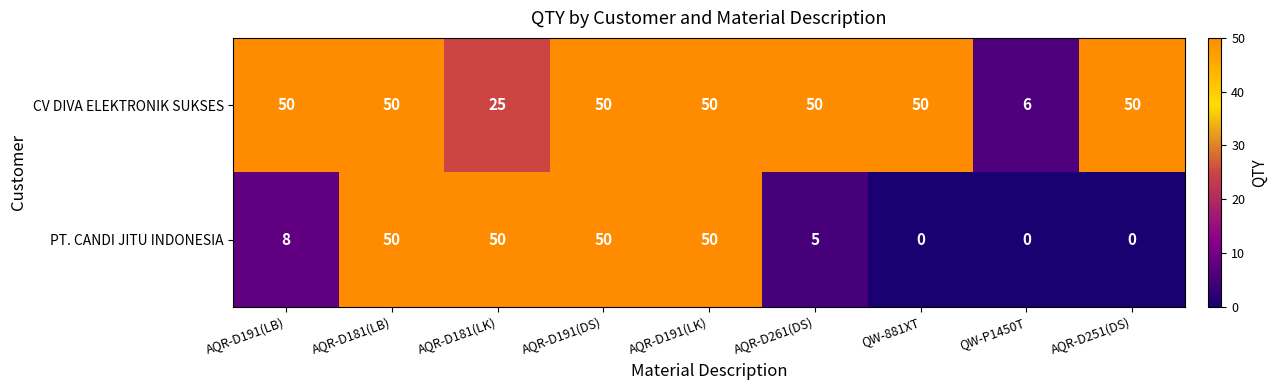

The PT. CANDI JITU INDONESIA series shows 30 at QW-881XT. True or false?

False